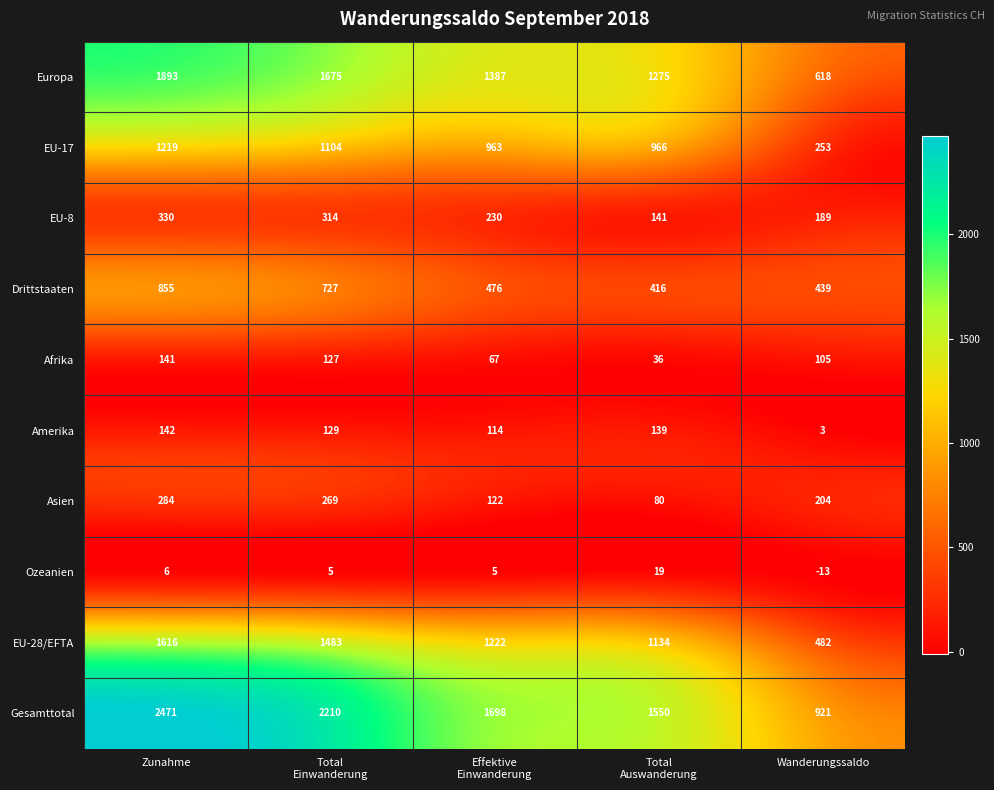

What is the spread (max minus min) of values at Zunahme?

2465